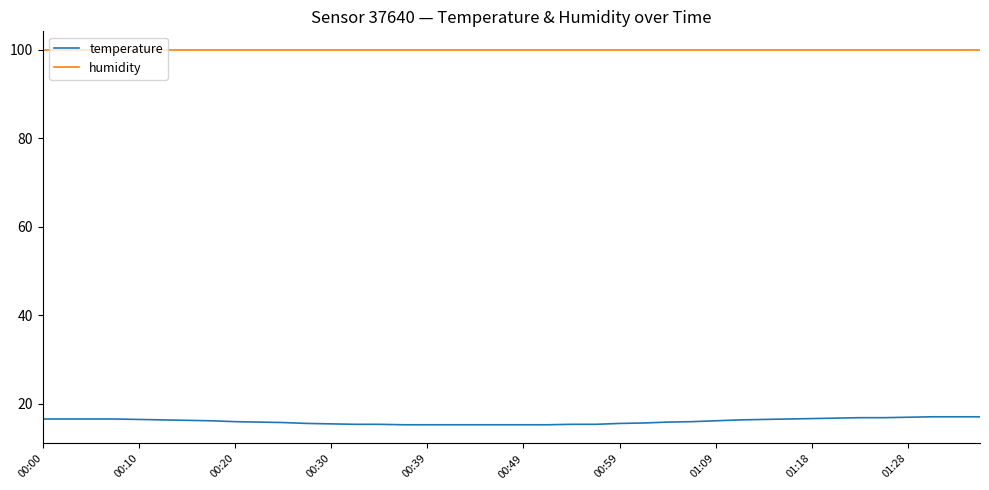

What is the maximum value for temperature?

17.0